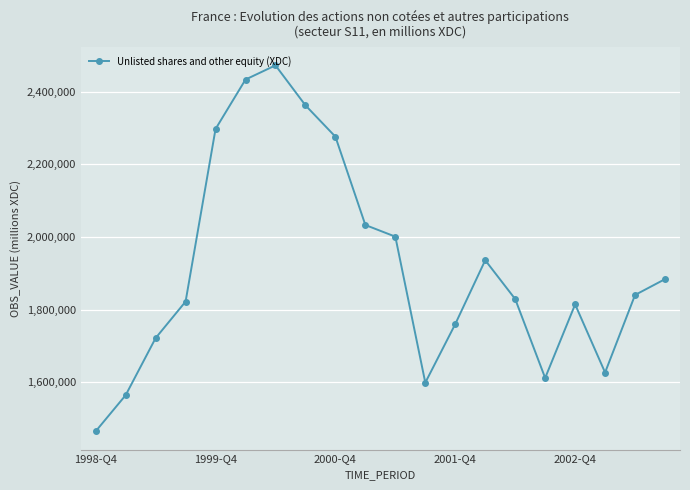

What is the difference between the maximum and minimum values?

1008654